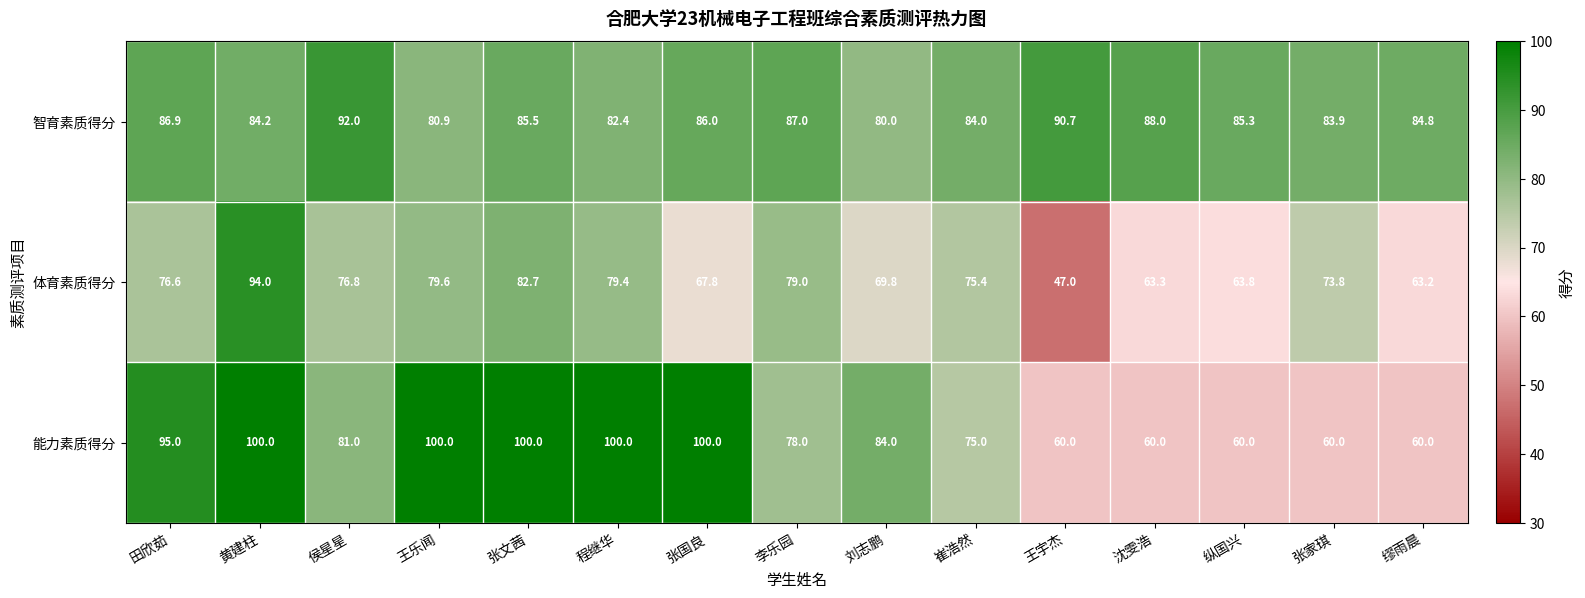

True or false: 能力素质得分 has a value of 84.0 at 刘志鹏.

True